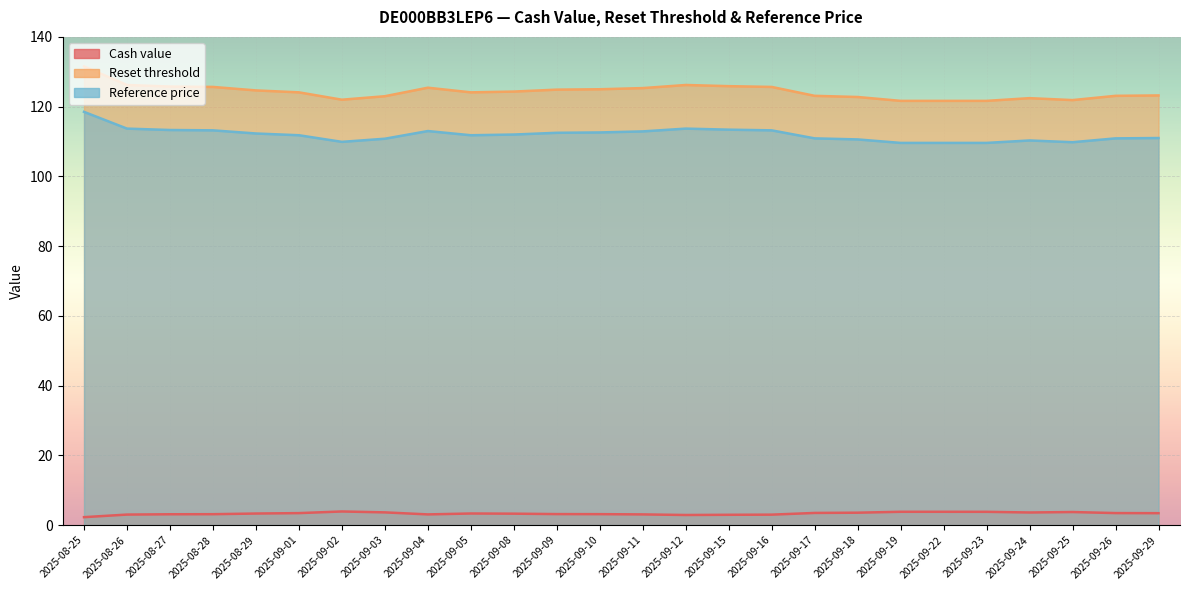

True or false: Cash value and Reset threshold cross at least once.

False